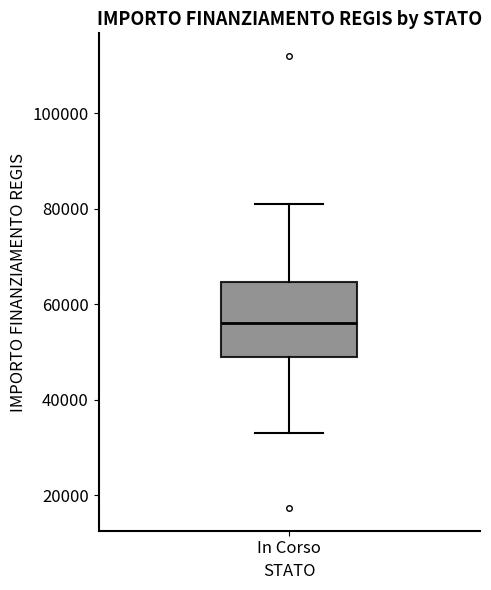

Transcribe this box plot: give where the median line is, the range the box spans, and where the two whiskers end, as read against the y-axis. The values are not printed on the chart, so give them approximately, as read against the axis.

median 56000, box 50000 to 64000, whiskers 32000 to 80000